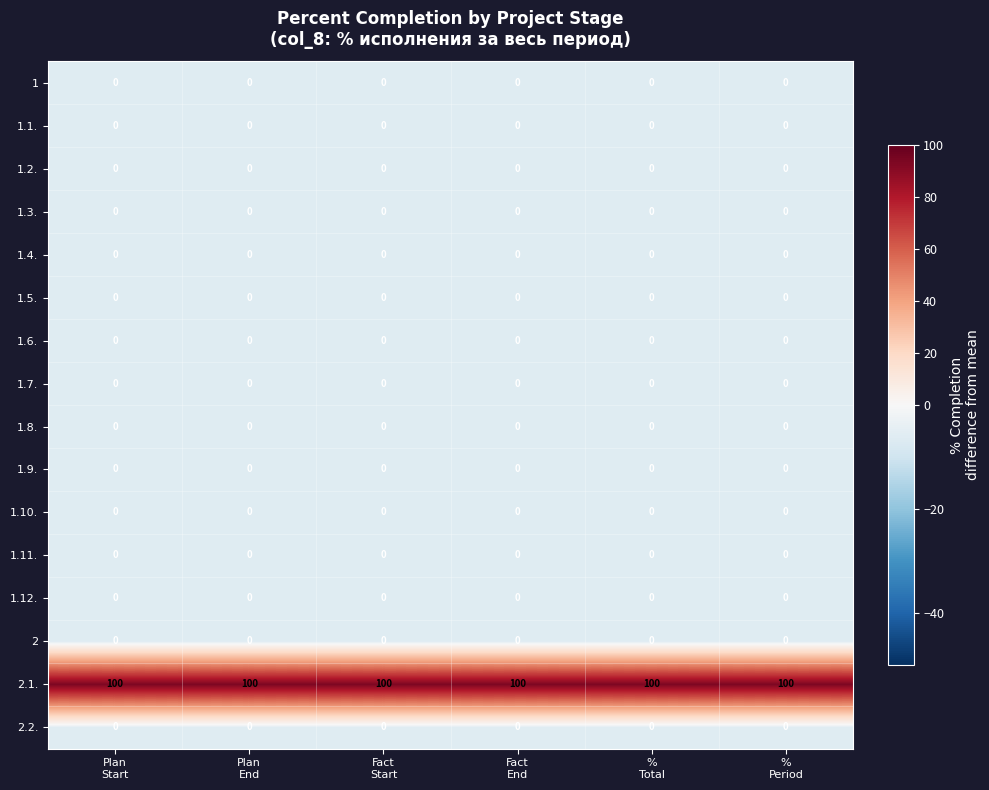

Which series has the largest total across all categories?

2.1.